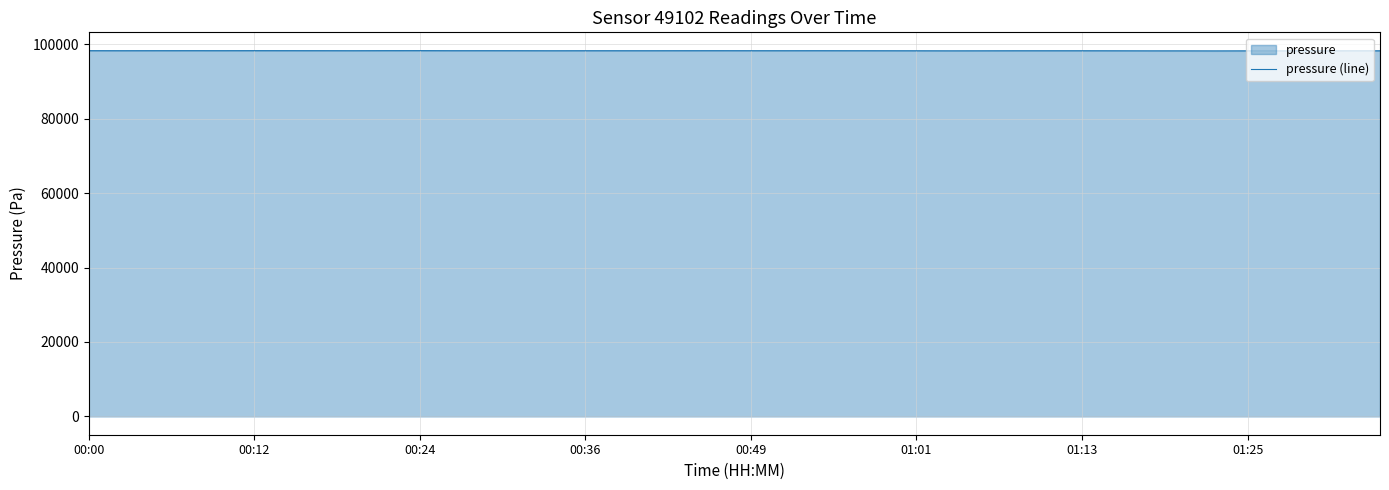

The value at 36 is 164937.9. True or false?

False